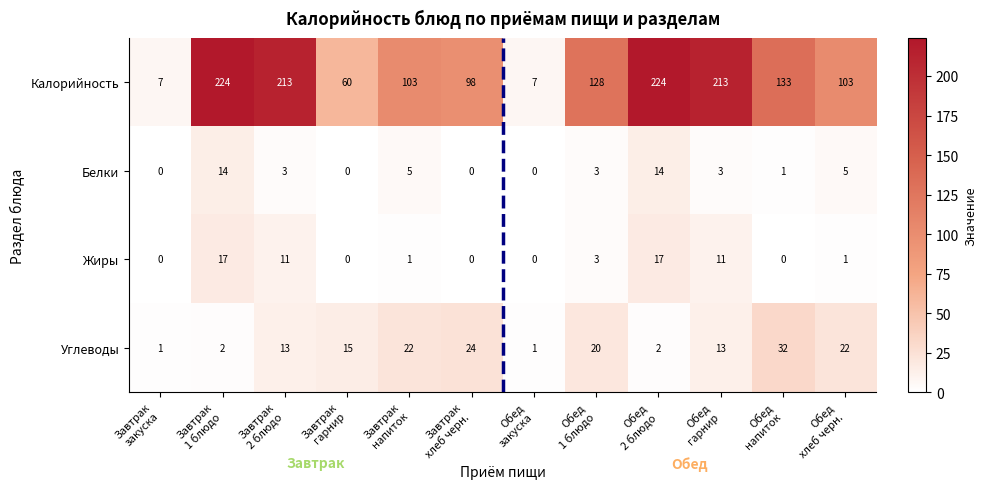

Count the number of data series in this chart.

4